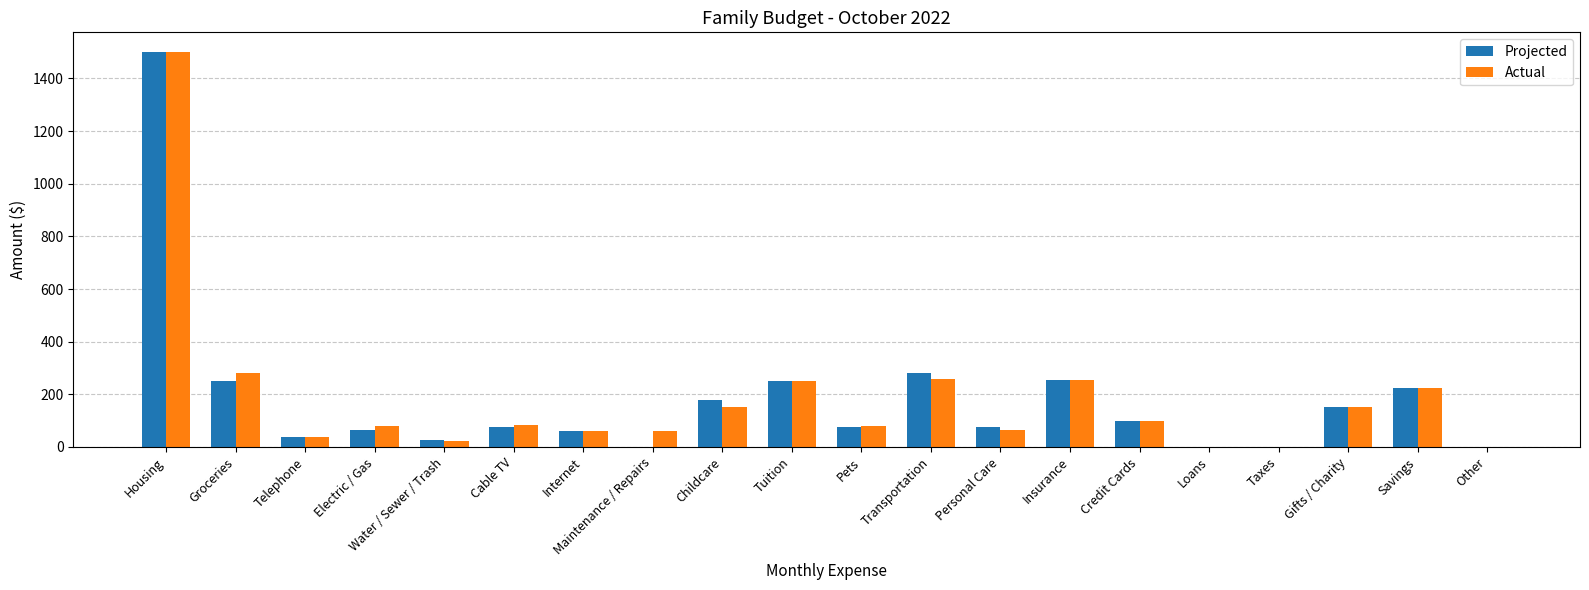

True or false: Projected has a value of 340 at Insurance.

False